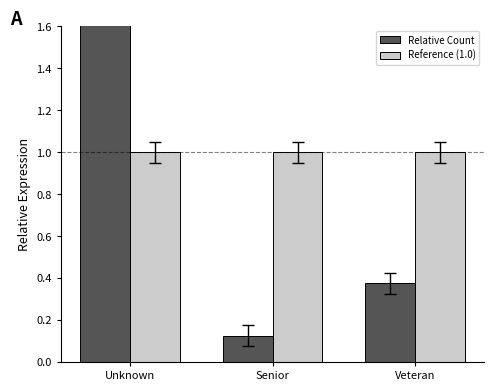

Does the chart contain any negative values?

No